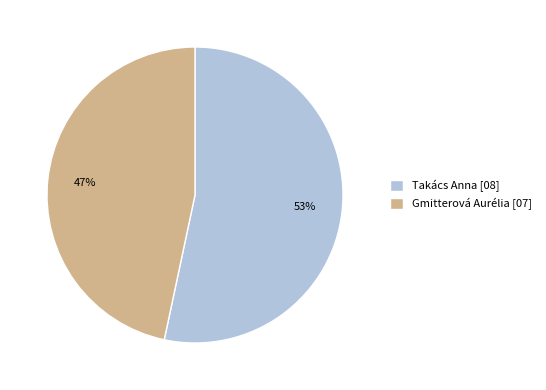

Which has a higher value, Gmitterová Aurélia or Takács Anna?

Takács Anna